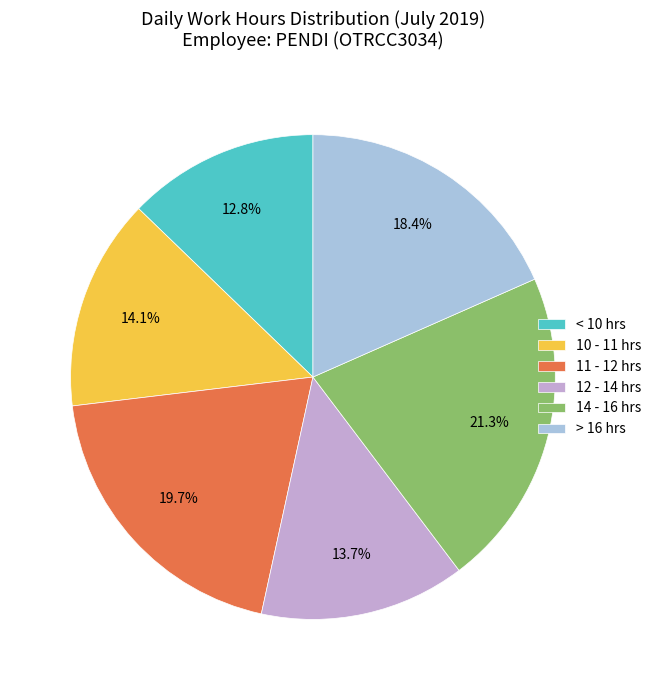

What is the ratio of the value at < 10 hrs to the value at 11 - 12 hrs?

0.6